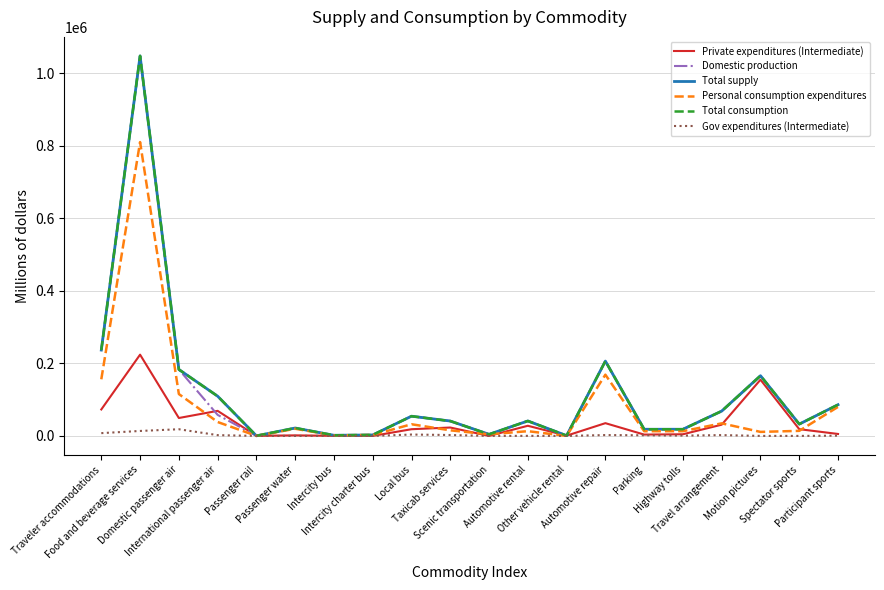

What is the highest value of the Personal consumption expenditures series?

810566.1